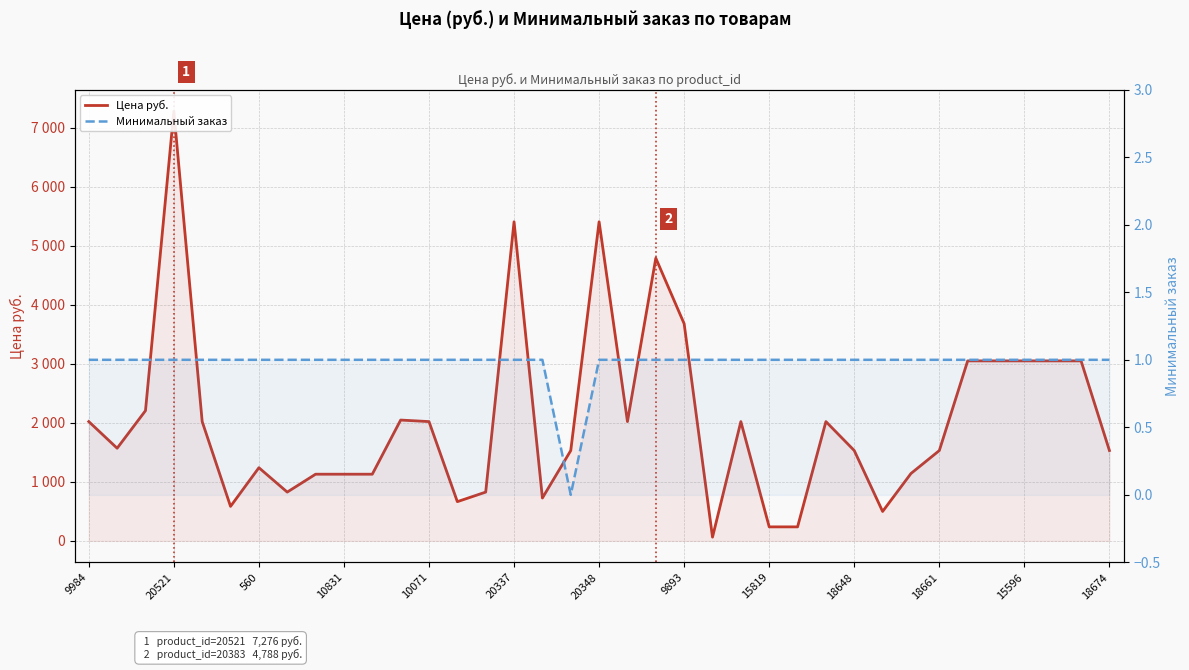

At how many categories does at least one series exceed 2328?

10